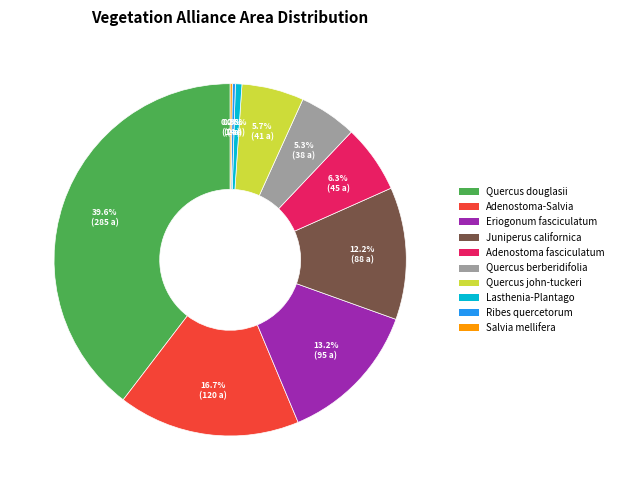

Is Adenostoma fasciculatum the majority of the pie?

No